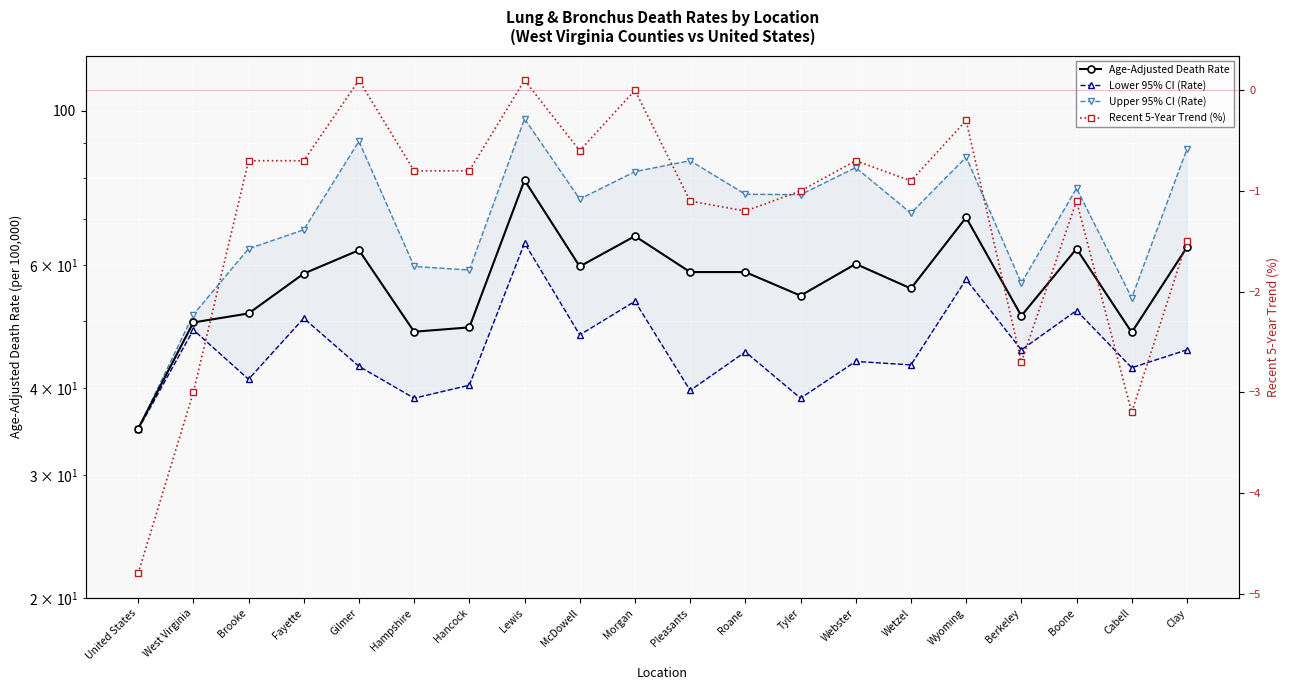

What is the spread (max minus min) of values at Boone?

78.5